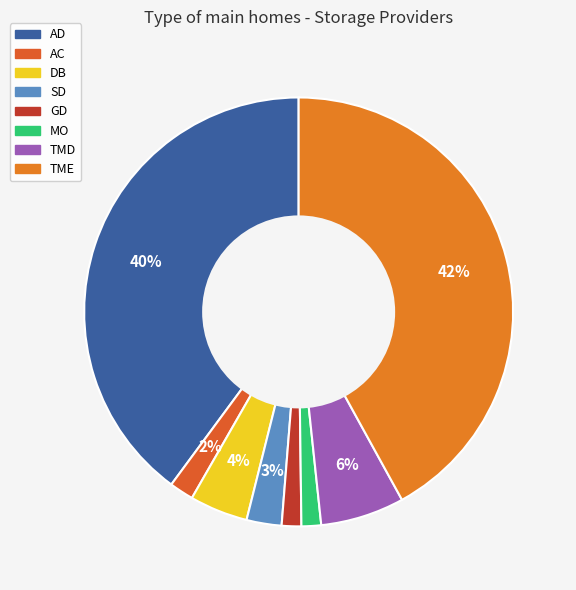

Between TME and DB, which is larger?

TME